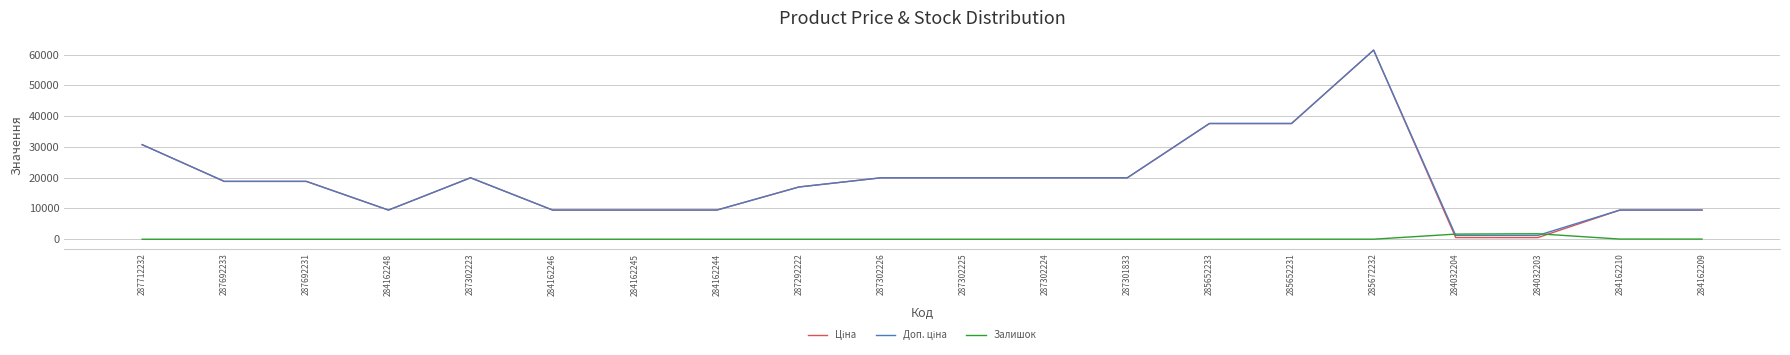

What is the greatest value displayed?

61434.3